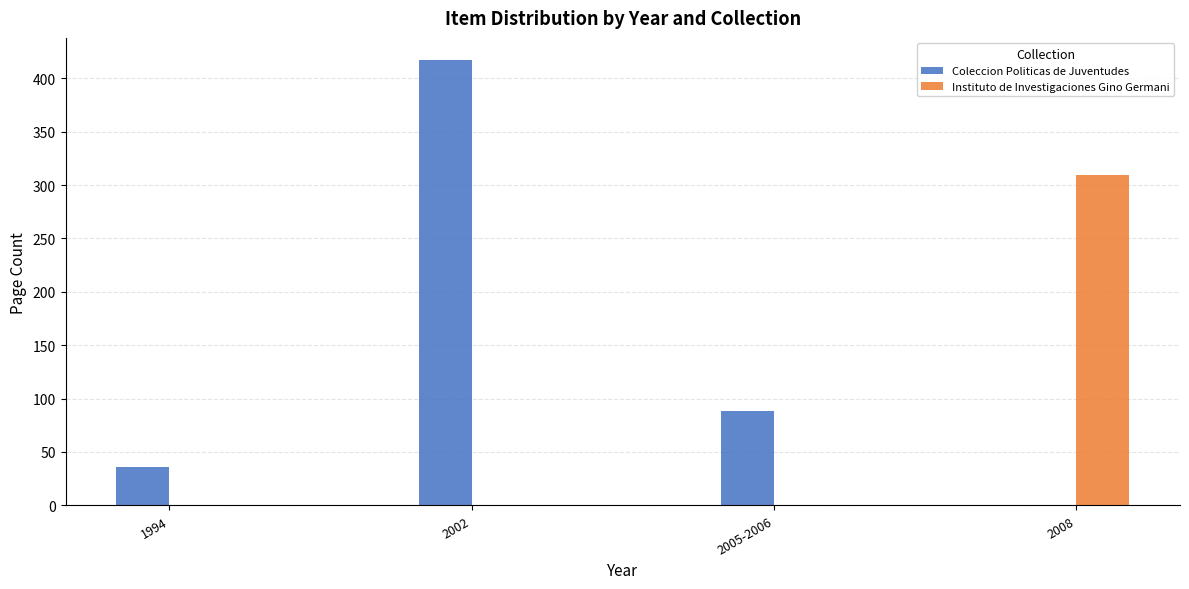

Count the number of data series in this chart.

2